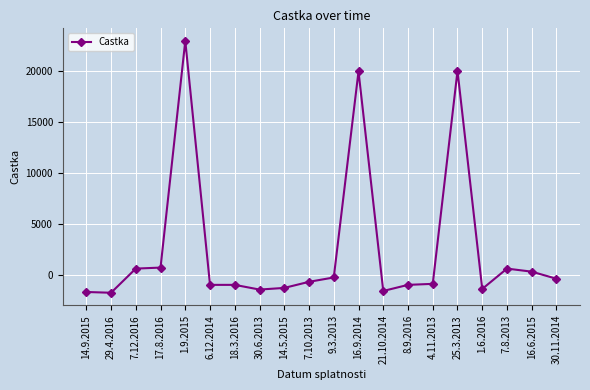

How many series are shown in this chart?

1